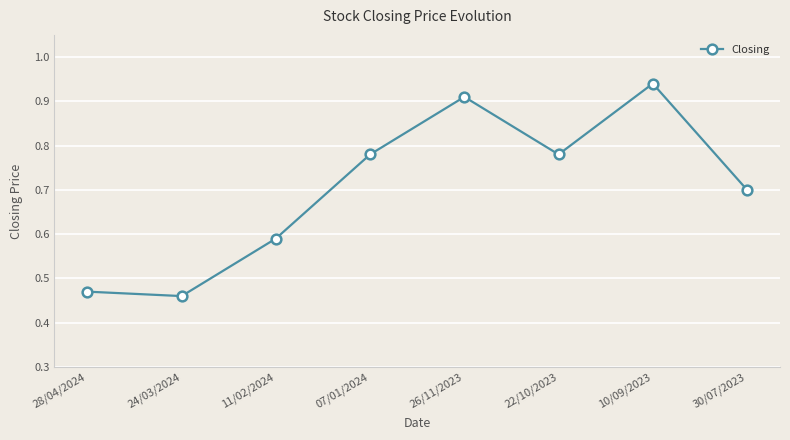

What is the label of the 8th point from the left?

30/07/2023